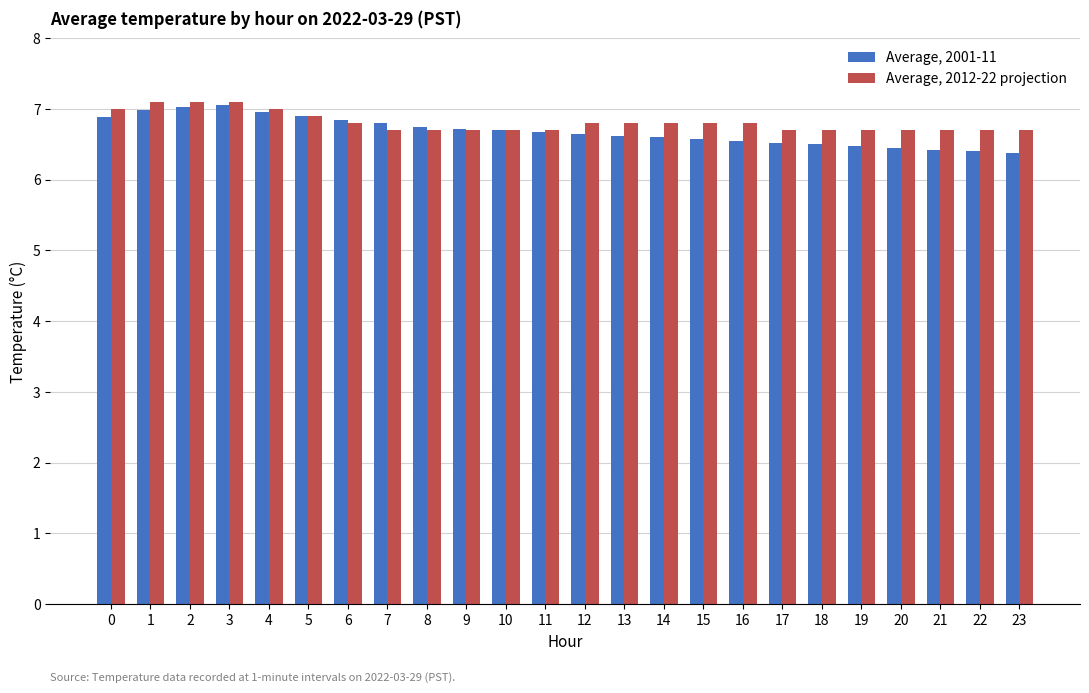

Which series has the widest spread of values?

Average, 2001-11